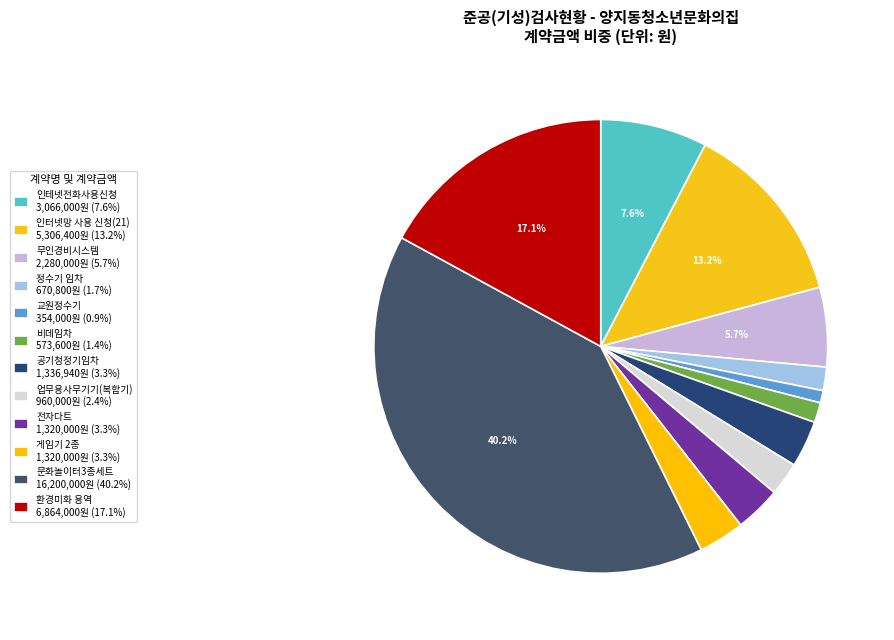

Count the number of slices in the pie.

12